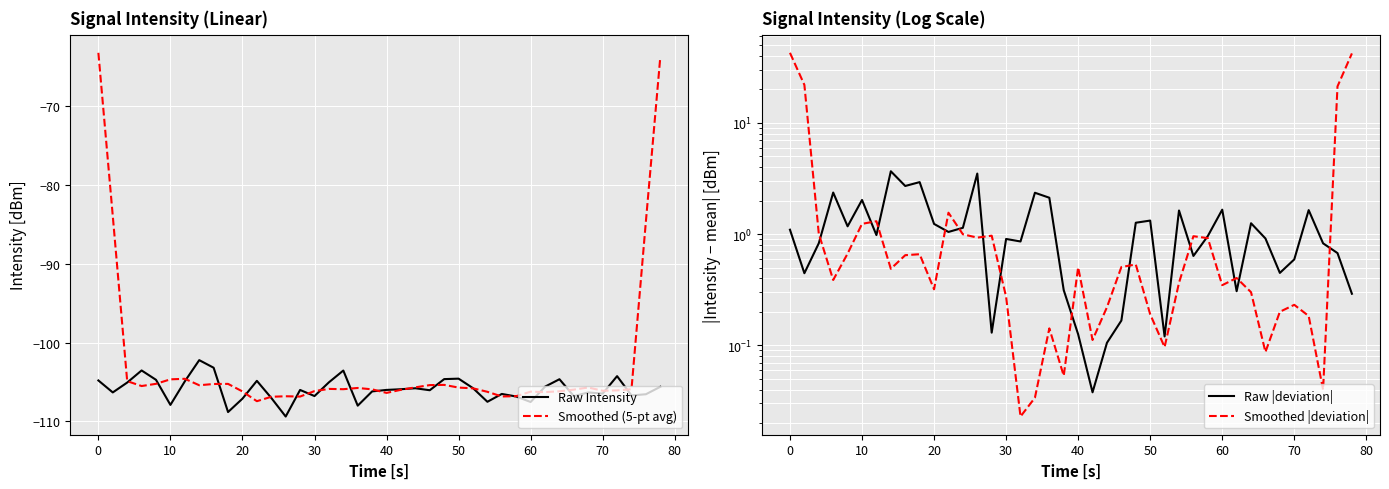

What is the maximum value for Raw Intensity?

-102.2